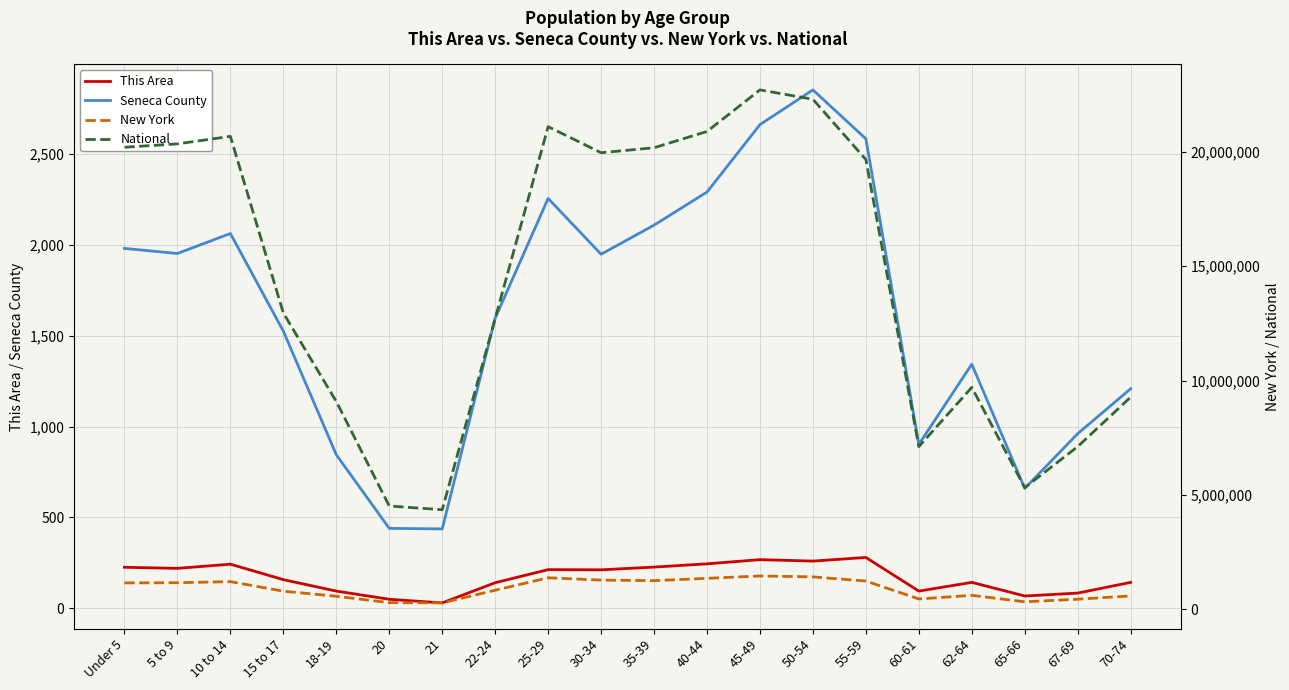

What is the difference between the Seneca County values at 65-66 and 67-69?

301